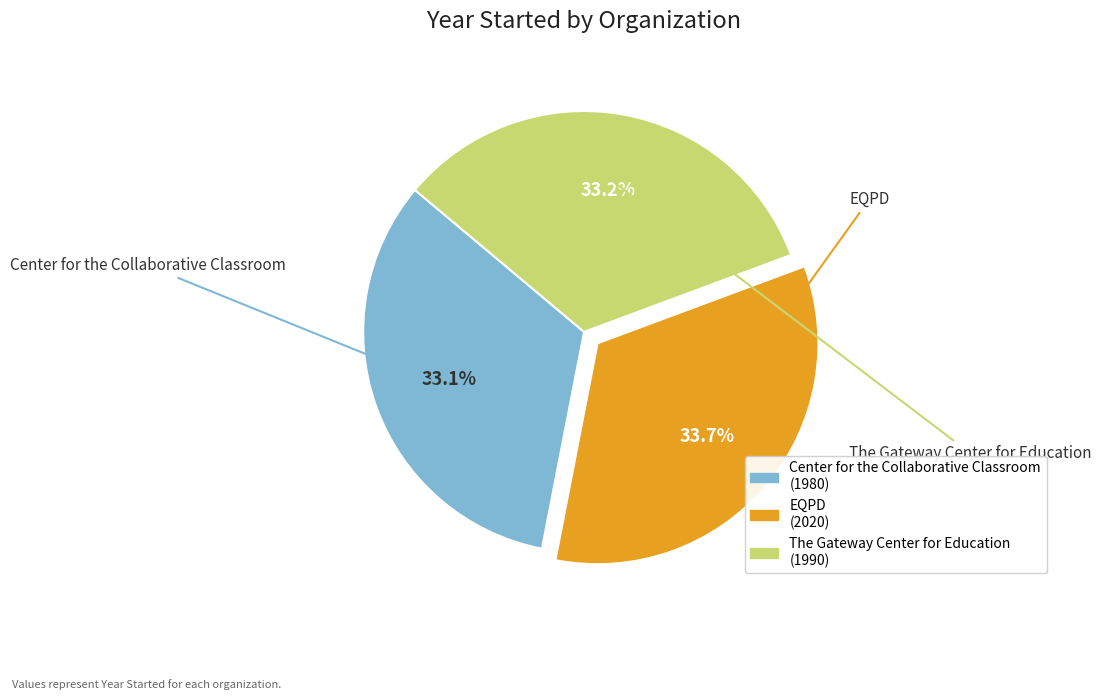

What percentage is the The Gateway Center for Education slice, to the nearest percent?

33%